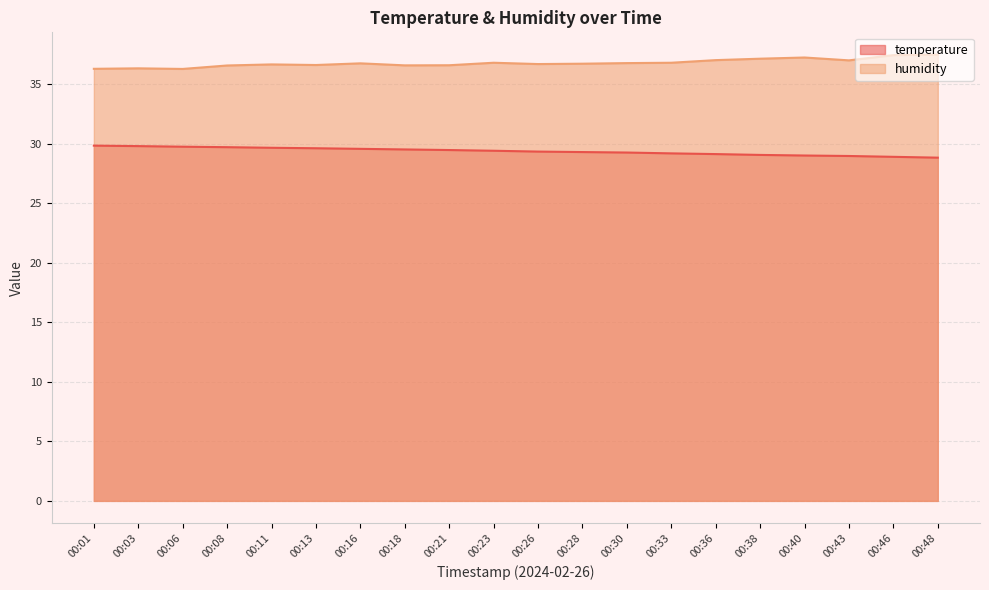

Rank the series at 00:01 from highest to lowest value.

humidity, temperature